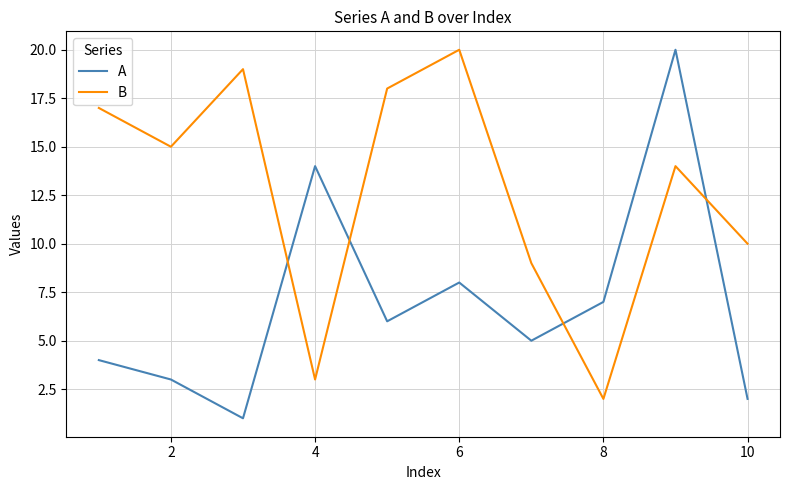

Which series has the largest total across all categories?

B